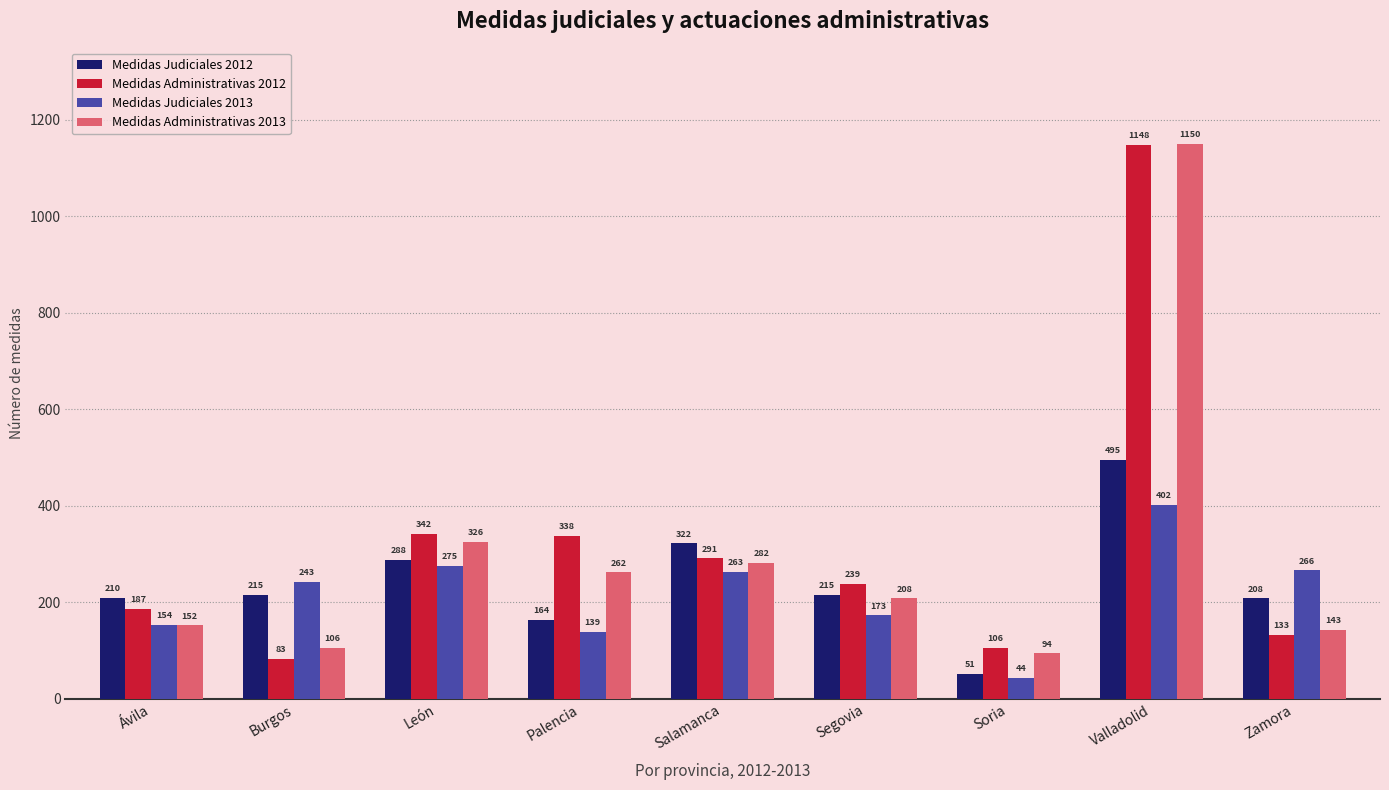

Which label corresponds to the smallest value in the chart?

Soria